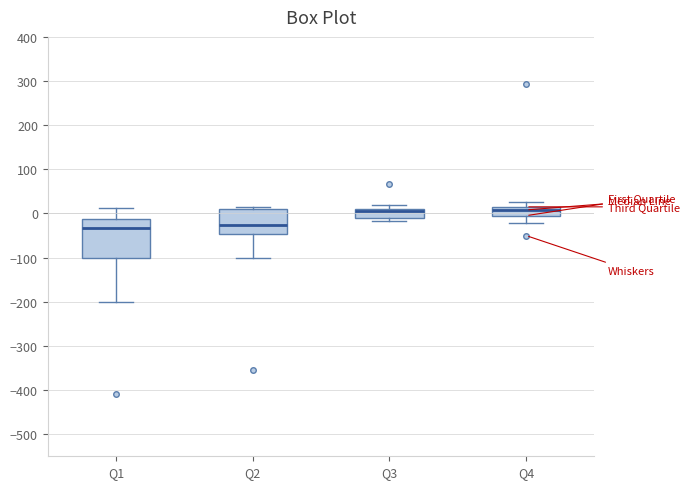

Reading left to right, read every box against the y-axis: the position of its median line, the range the box covers, and the ends of its whiskers. The values are not printed on the chart, so give them approximately, as read against the axis.

Q1: median -30, box -100 to -10, whiskers -200 to 10
Q2: median -30, box -50 to 10, whiskers -100 to 10
Q3: median 10 (just below the box's upper edge), box -10 to 10, whiskers -20 to 20
Q4: median 10, box 0 to 20, whiskers -20 to 30